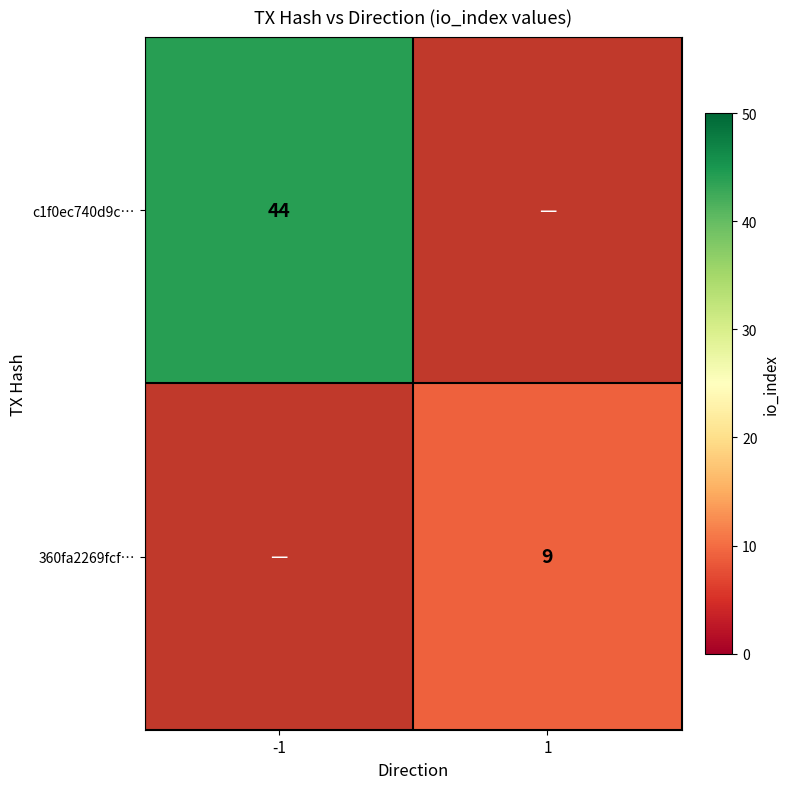

The value of c1f0ec740d9c… at -1 is 44. True or false?

True